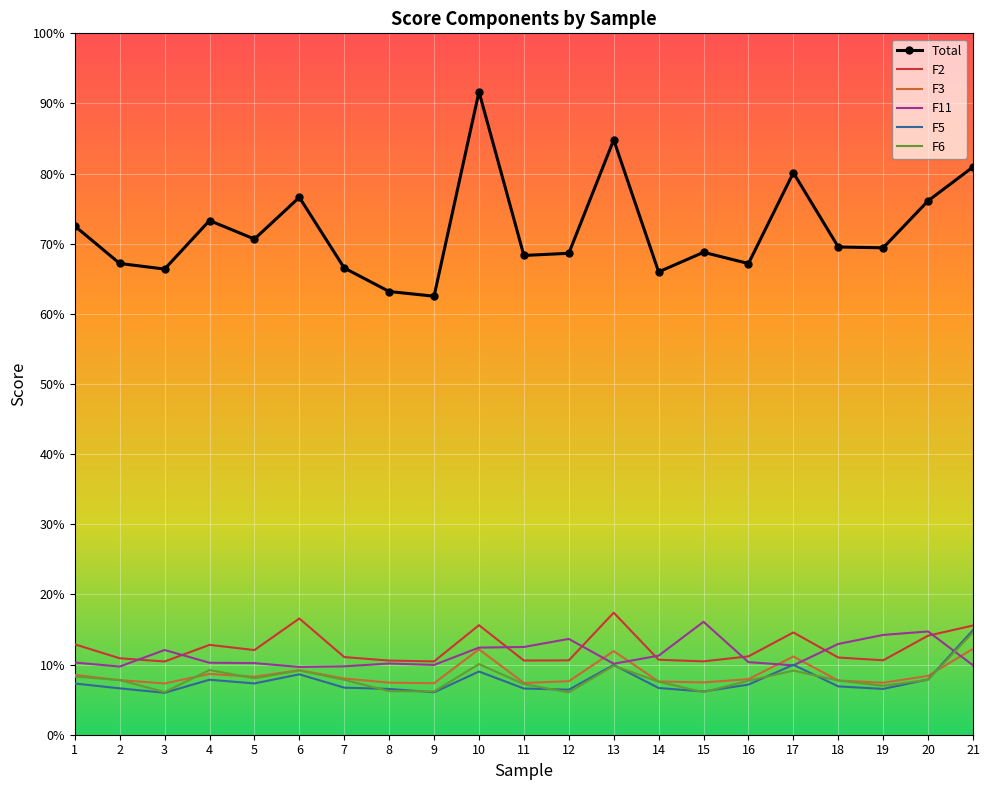

At which category does F11 reach its first local peak?

3